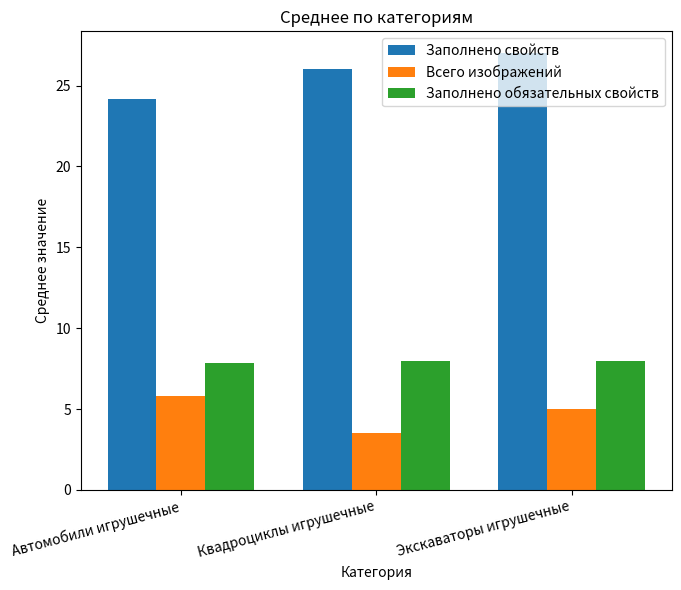

What is the difference between the Всего изображений values at Квадроциклы игрушечные and Автомобили игрушечные?

2.3